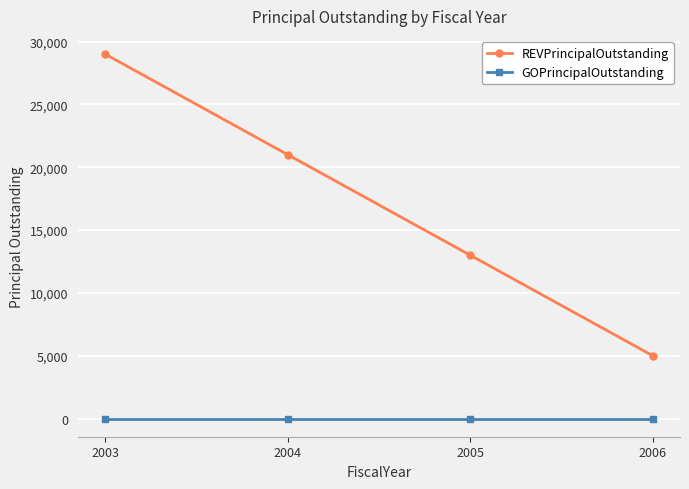

Count the number of categories in the chart.

4